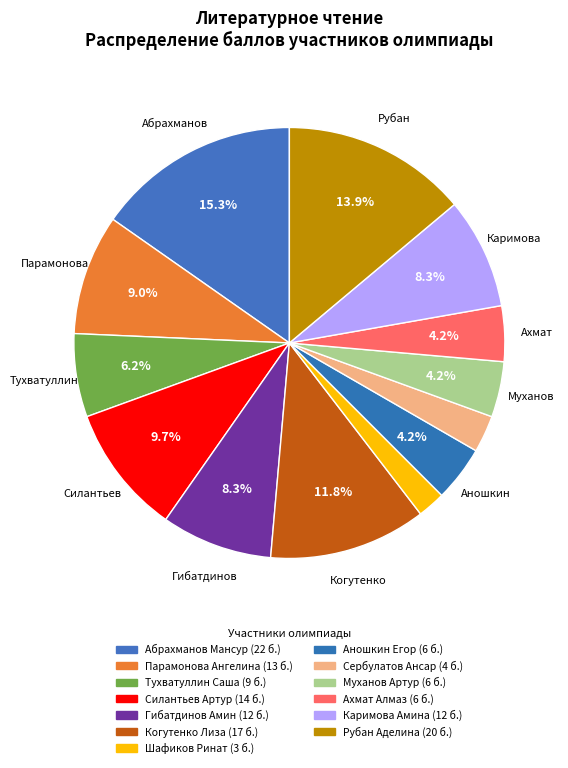

How many segments does this pie chart have?

13